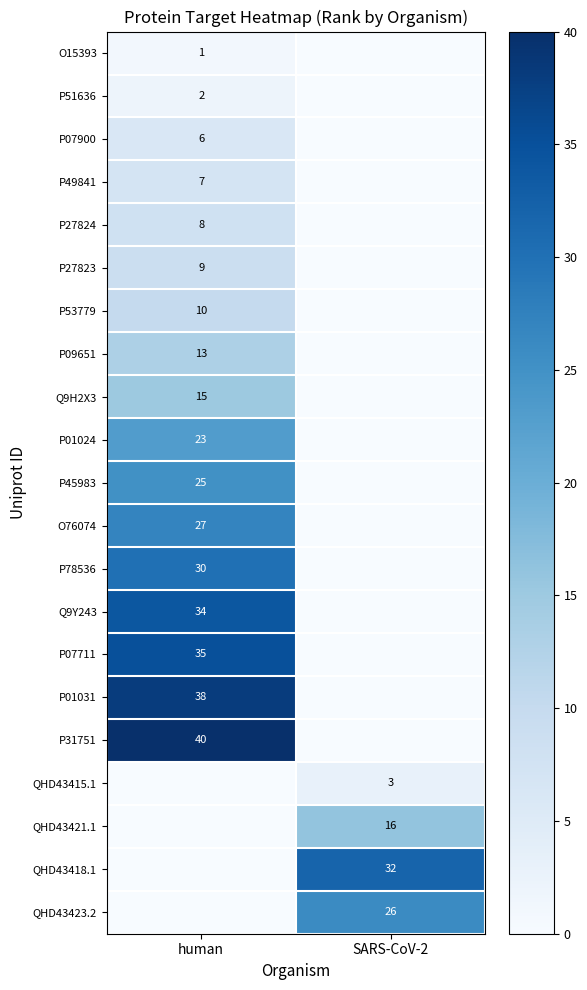

Is it true that P27824 equals 4 at human?

False